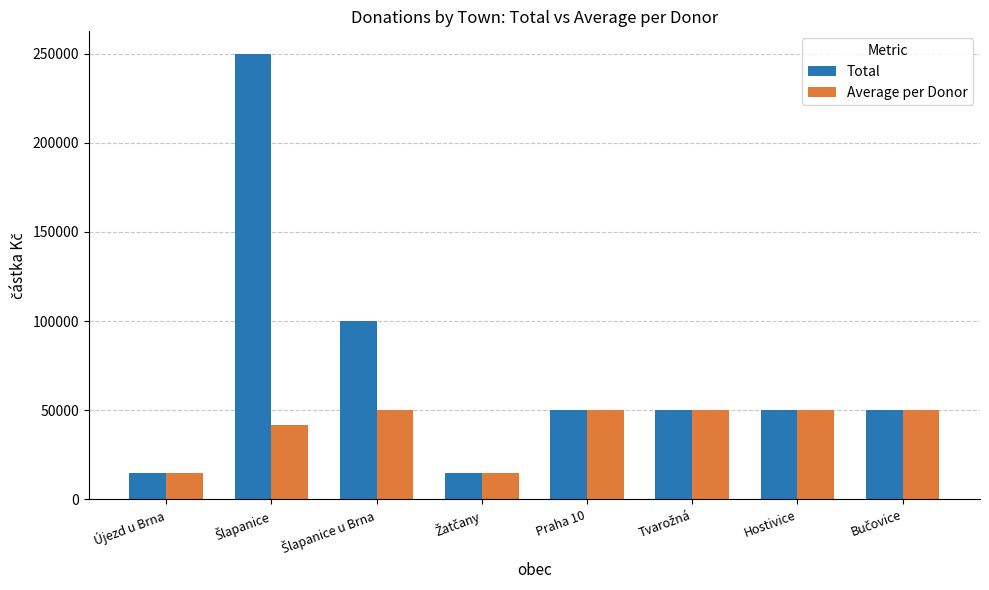

What is the value of the Average per Donor bar at the 7th from the left?

50000